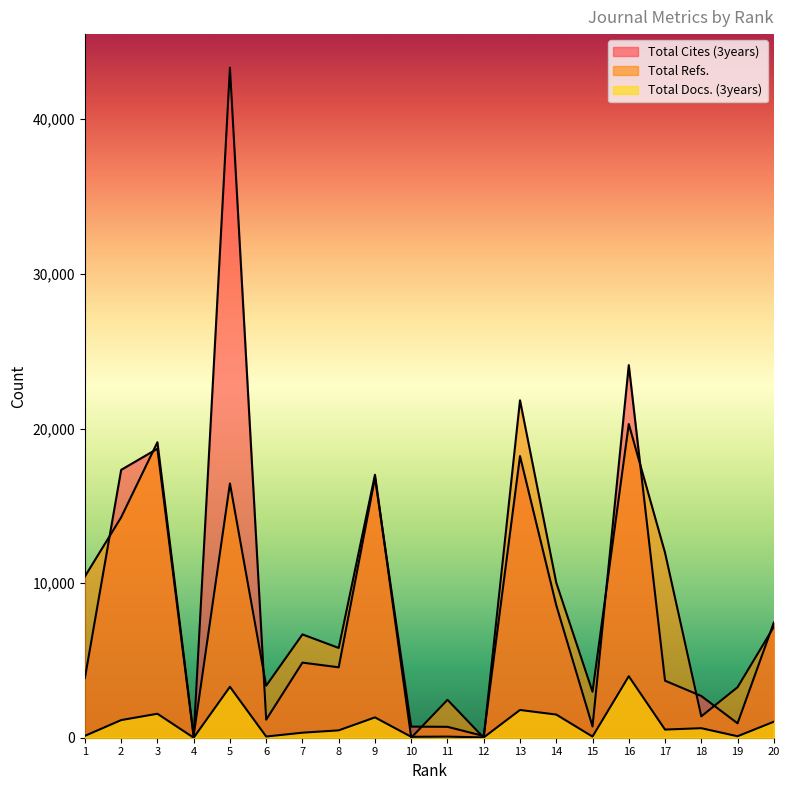

The Total Refs. series shows 17011 at 9. True or false?

True